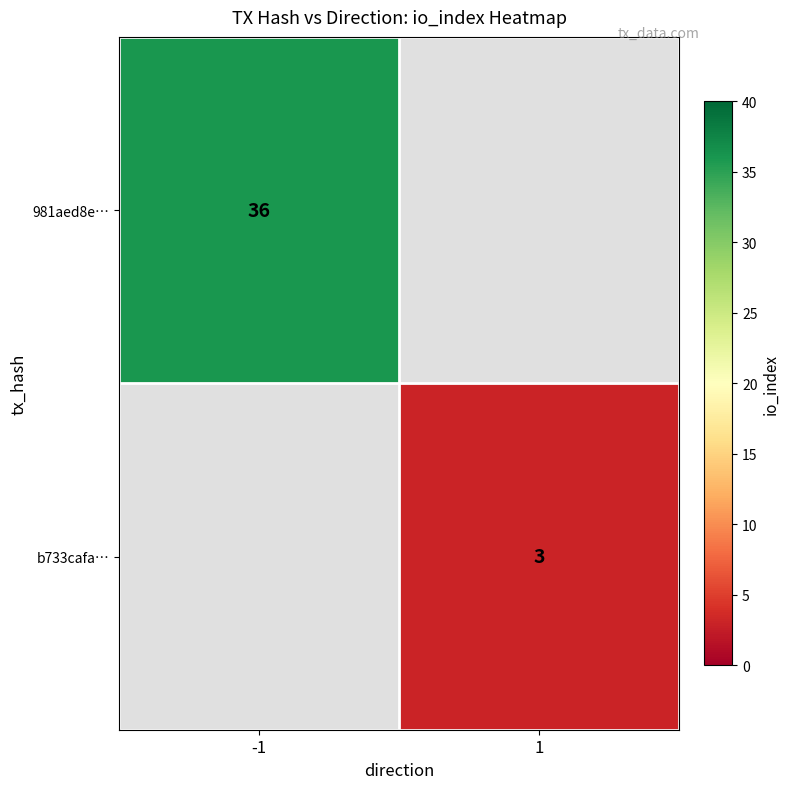

The 981aed8e… series shows 36 at -1. True or false?

True